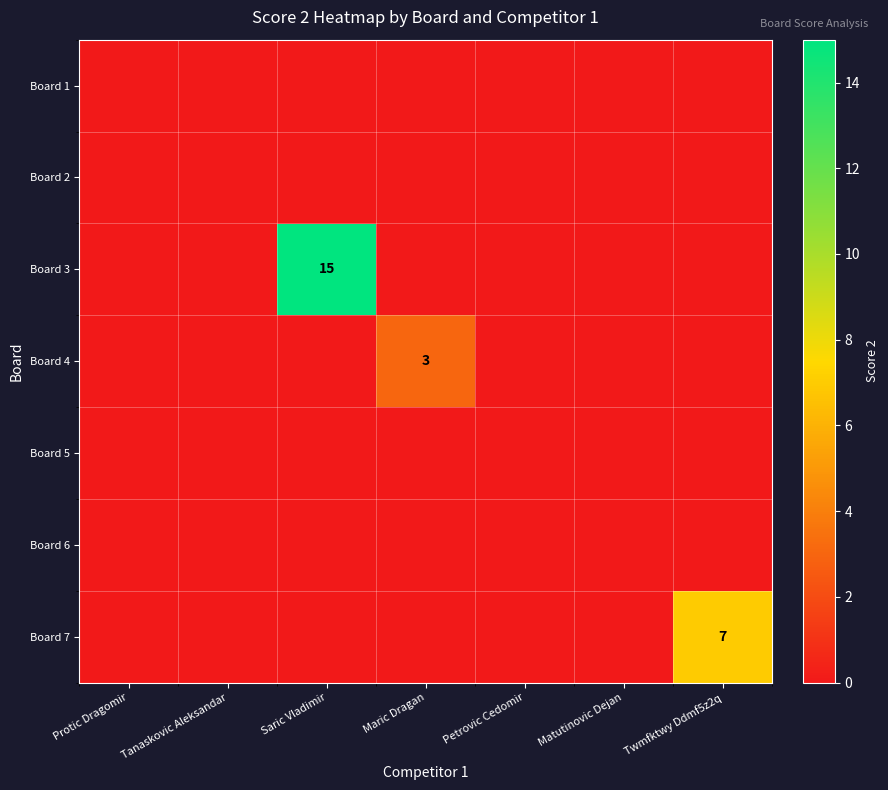

Which series has the largest total across all categories?

Board 3